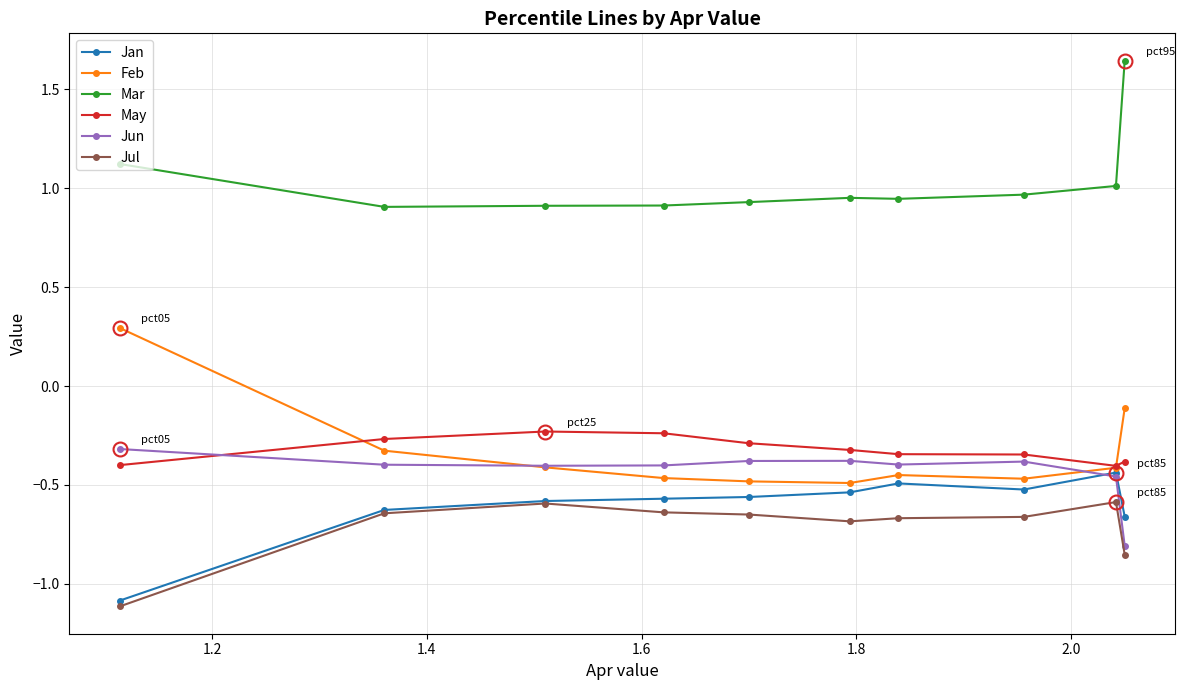

At how many categories does at least one series exceed 0?

10